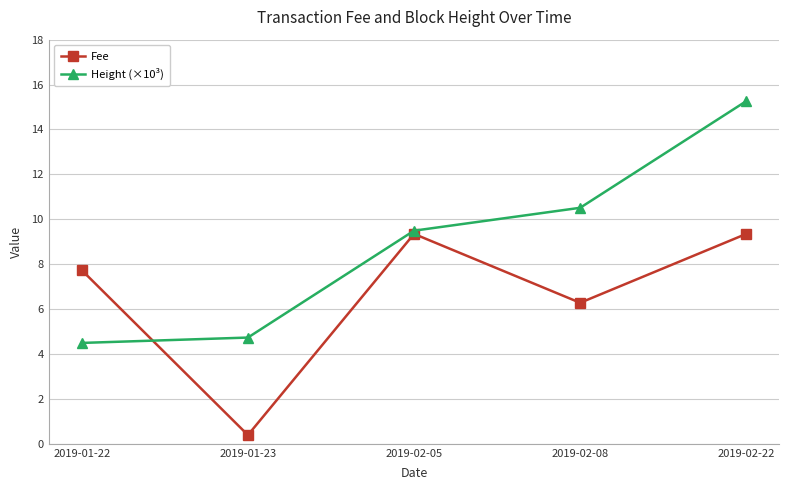

What is the difference between the highest and lowest values at 2019-02-08?

4.2